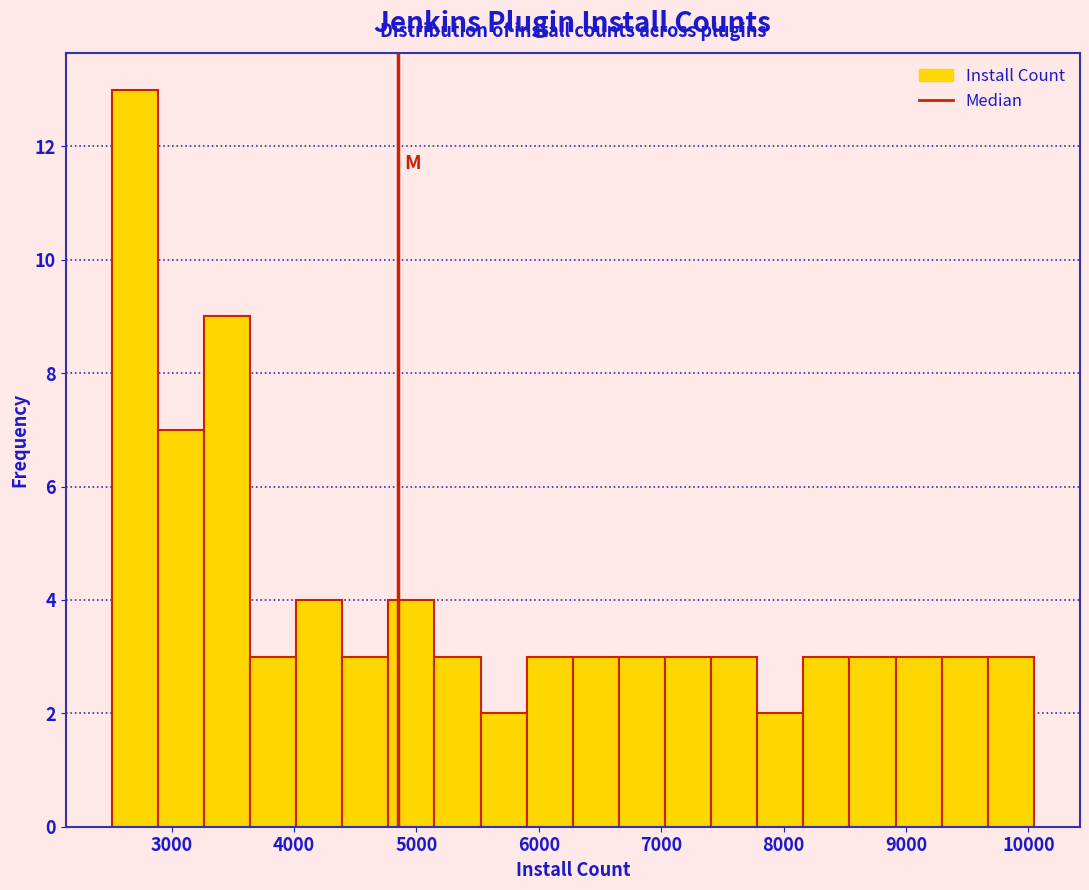

Around what value on the x-axis is the tallest bar? Give the approximate position of its centre, as read against the axis.

2700